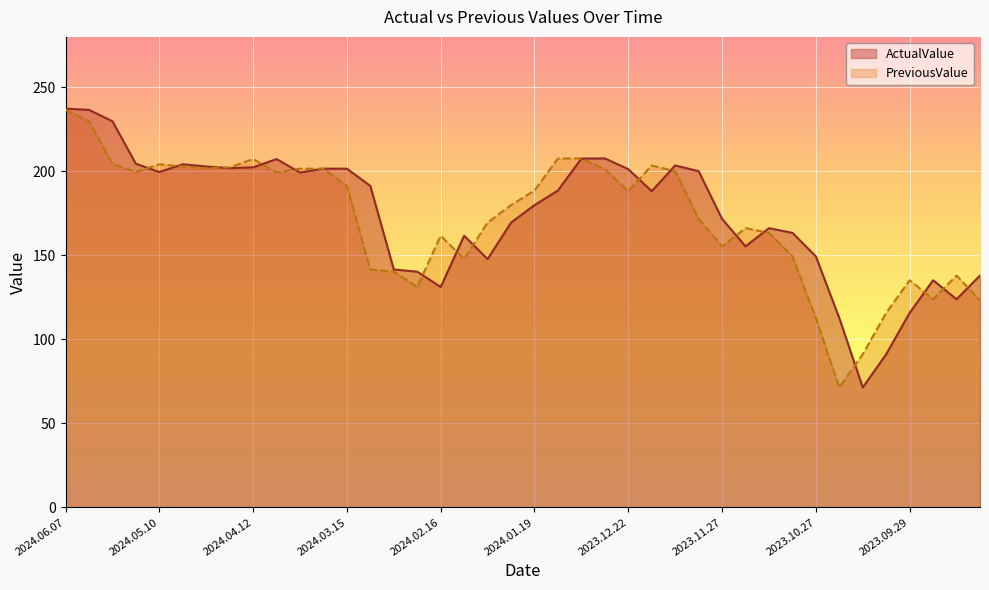

At which category does the chart reach its minimum across all series?

2023.10.13